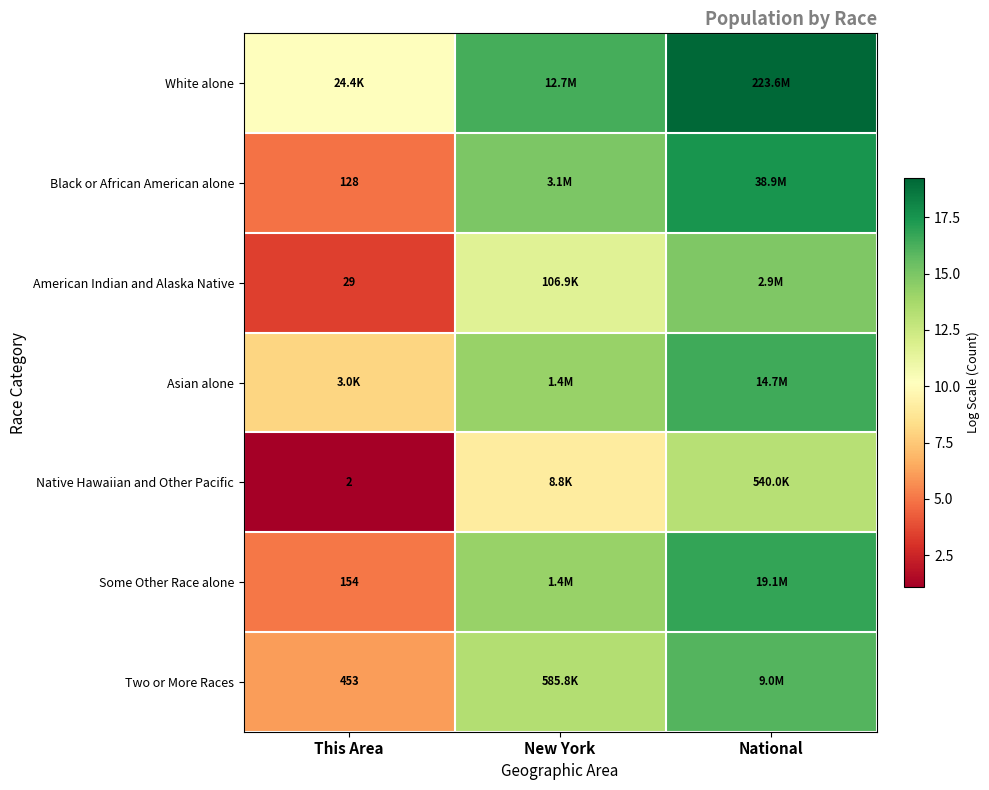

At New York, list the series in order from smallest to largest.

Native Hawaiian and Other Pacific, American Indian and Alaska Native, Two or More Races, Asian alone, Some Other Race alone, Black or African American alone, White alone